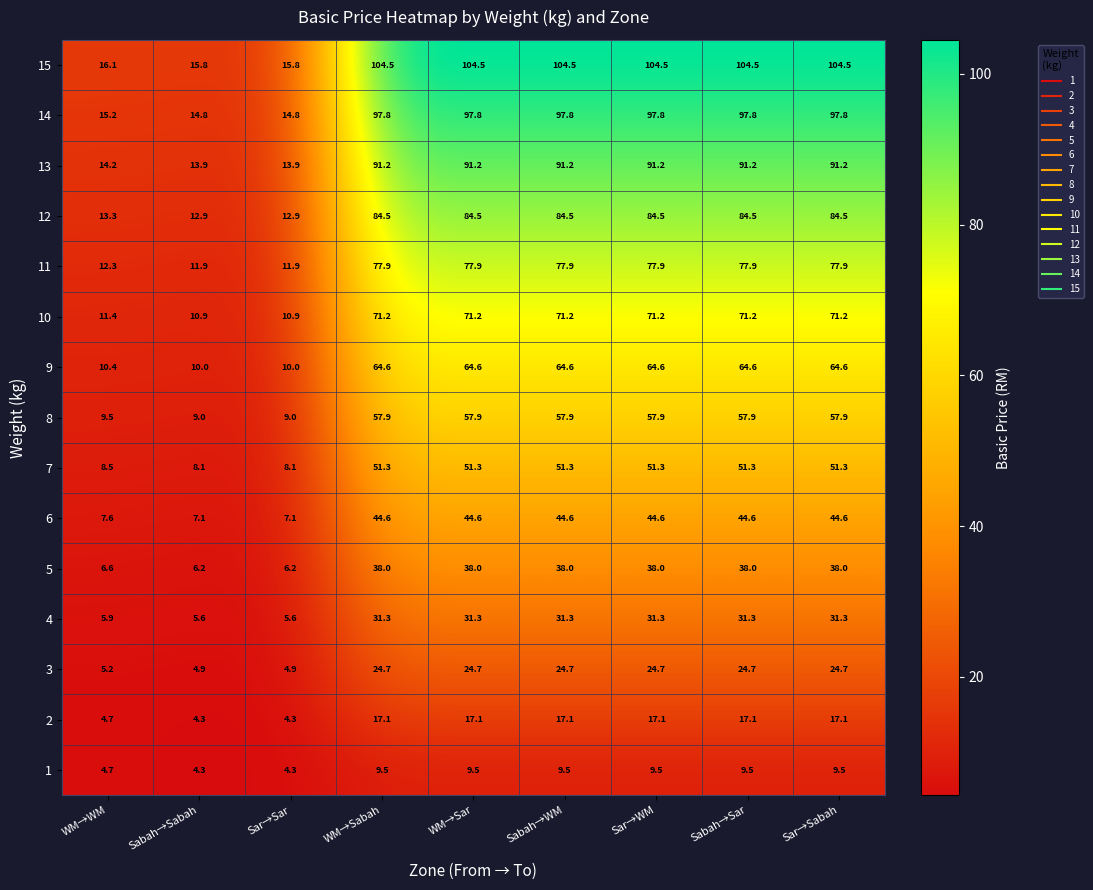

How many series are shown in this chart?

15